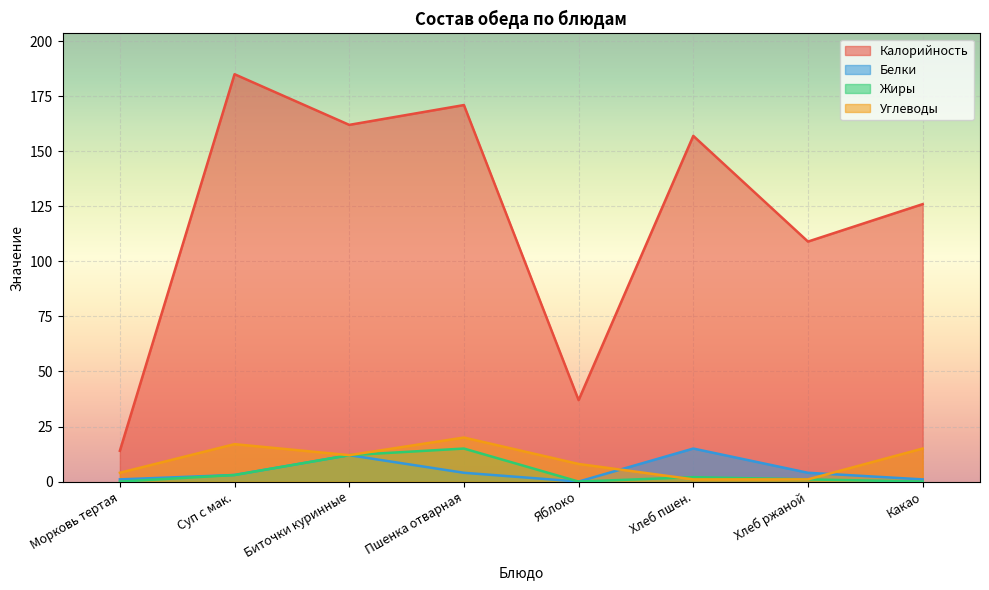

At which category does the chart reach its minimum across all series?

Яблоко